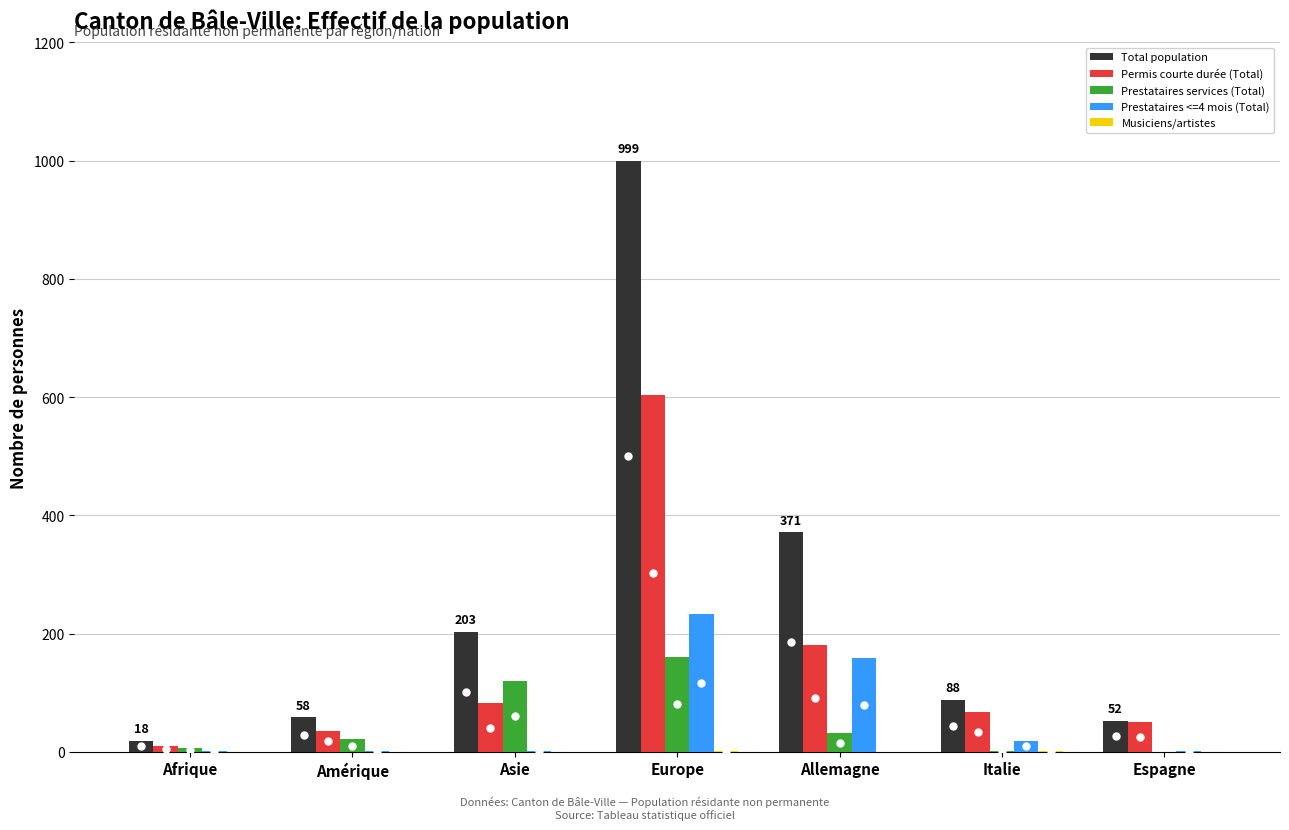

True or false: Permis courte durée (Total) has a value of 67 at Italie.

True